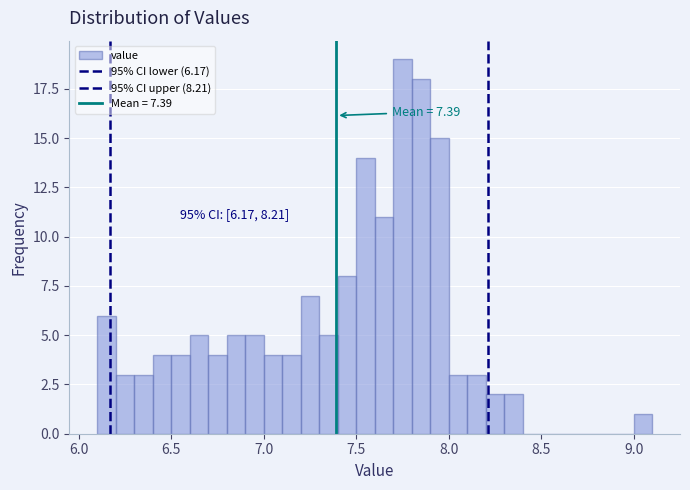

Read against the x-axis, roughly where is the centre of the tallest bar?

7.75